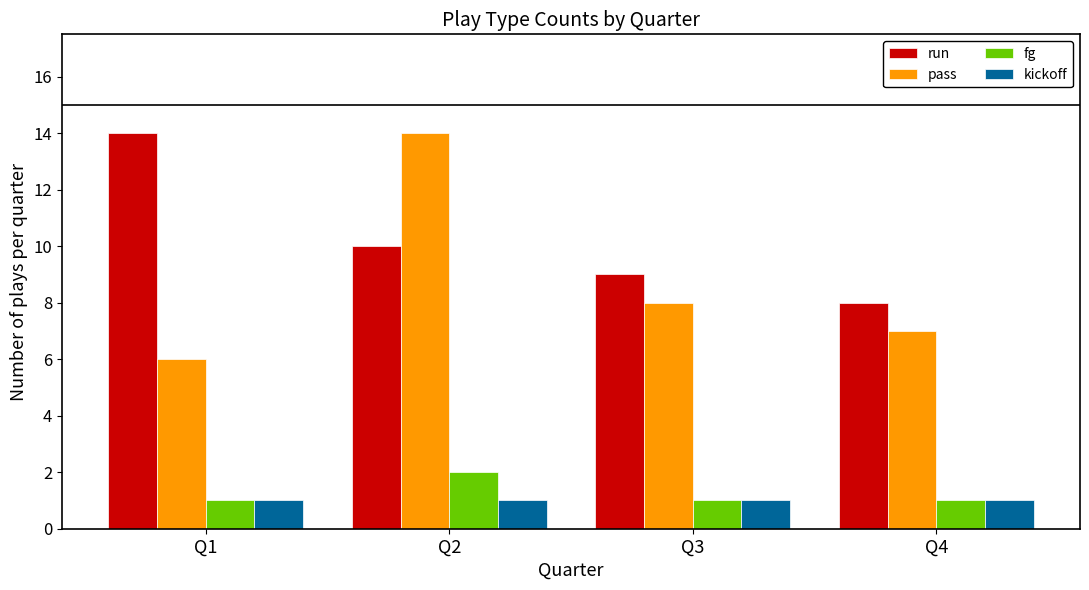

Is the value of run at Q1 greater than the value of pass at Q1?

Yes